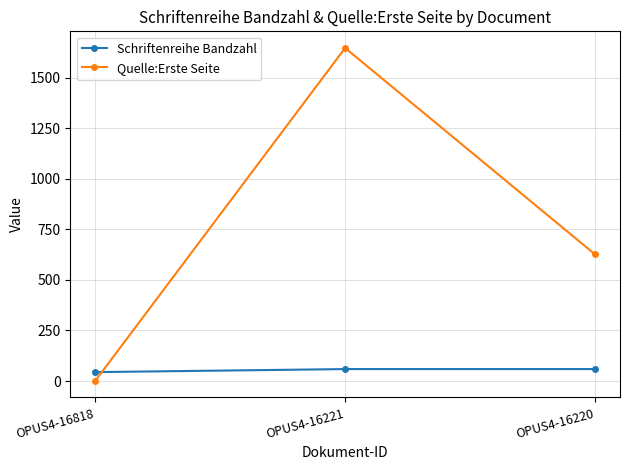

What is the sum of all Quelle:Erste Seite values?

2273